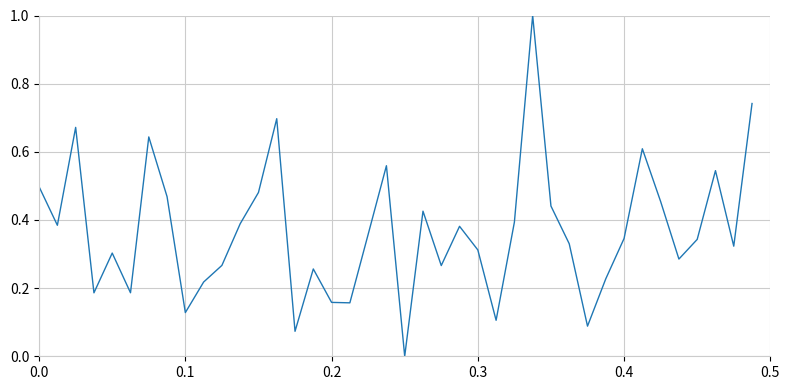

How many interior local valleys (lower than both neighbors) does the data have?

12